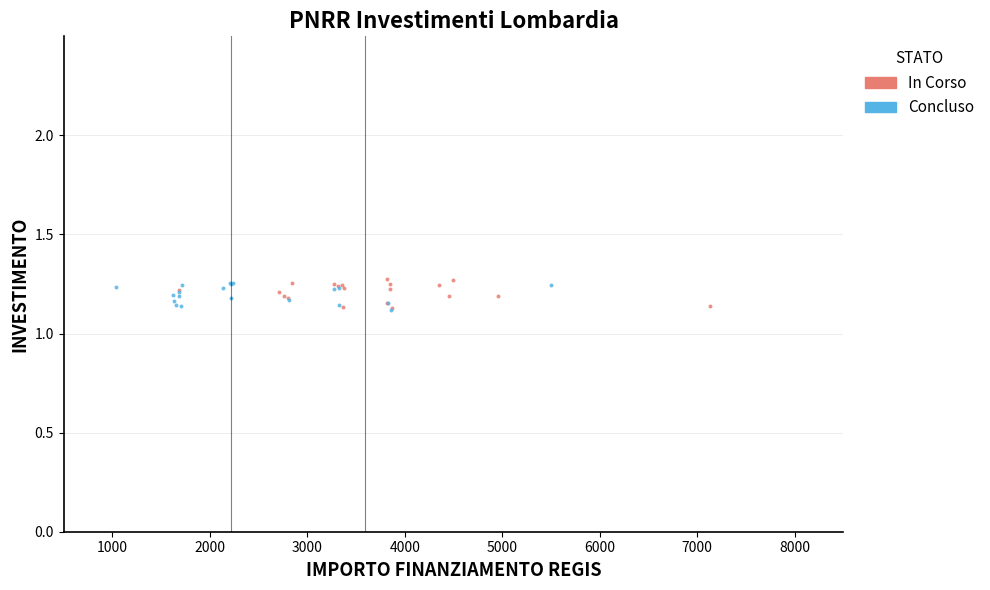

What are all the series names shown in the legend?

In Corso, Concluso